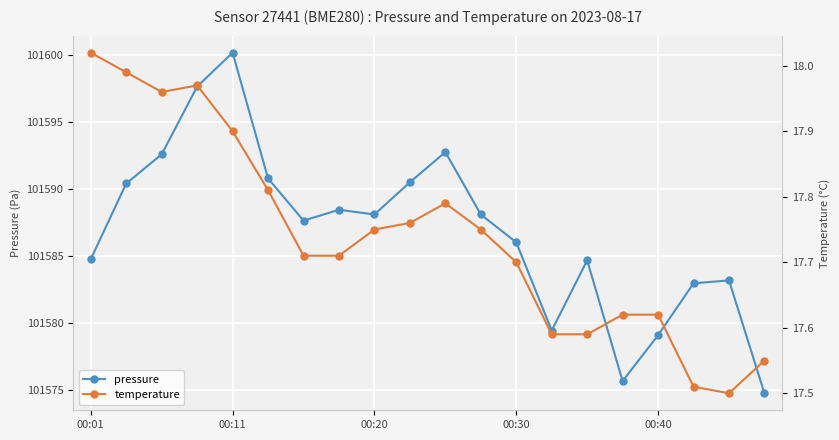

What value does the temperature series have at 9?

17.8